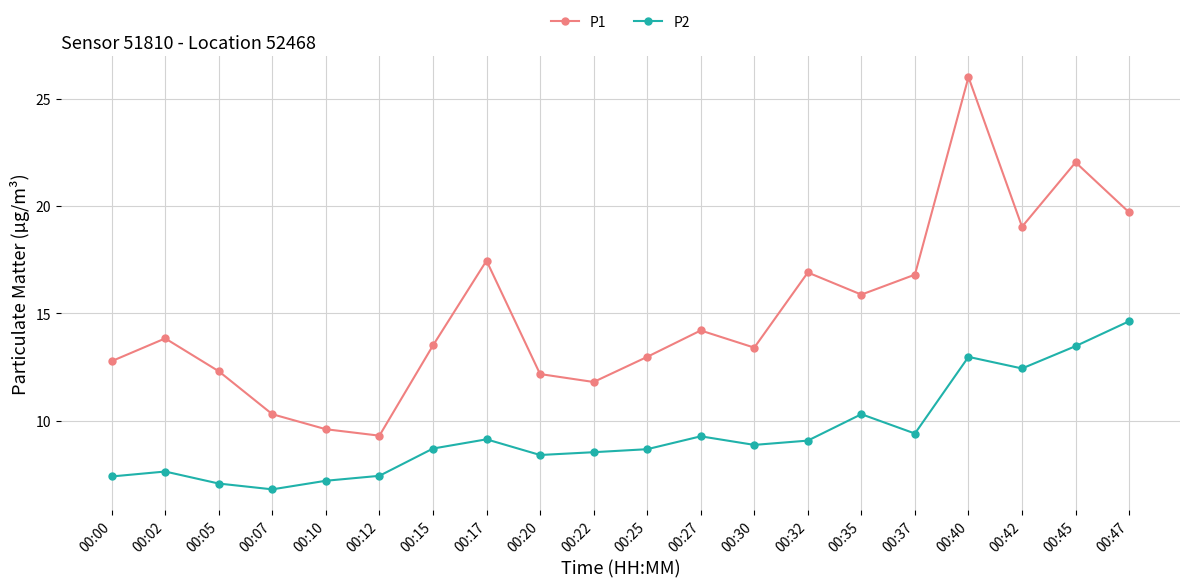

What value does the P1 series have at 00:22?

11.8